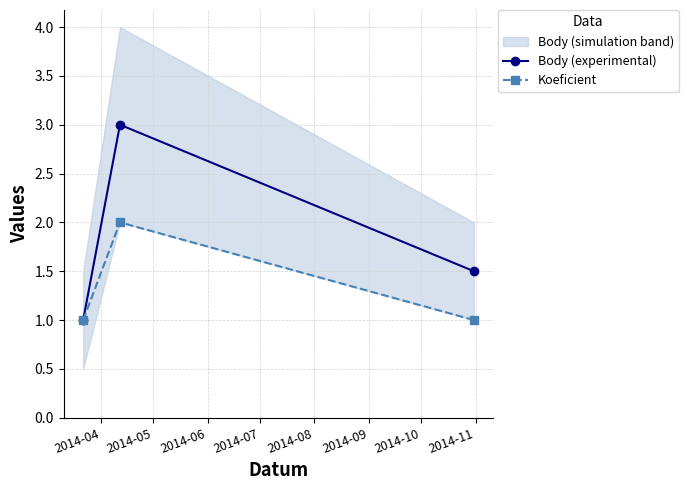

What is the highest value of the Body (experimental) series?

3.0